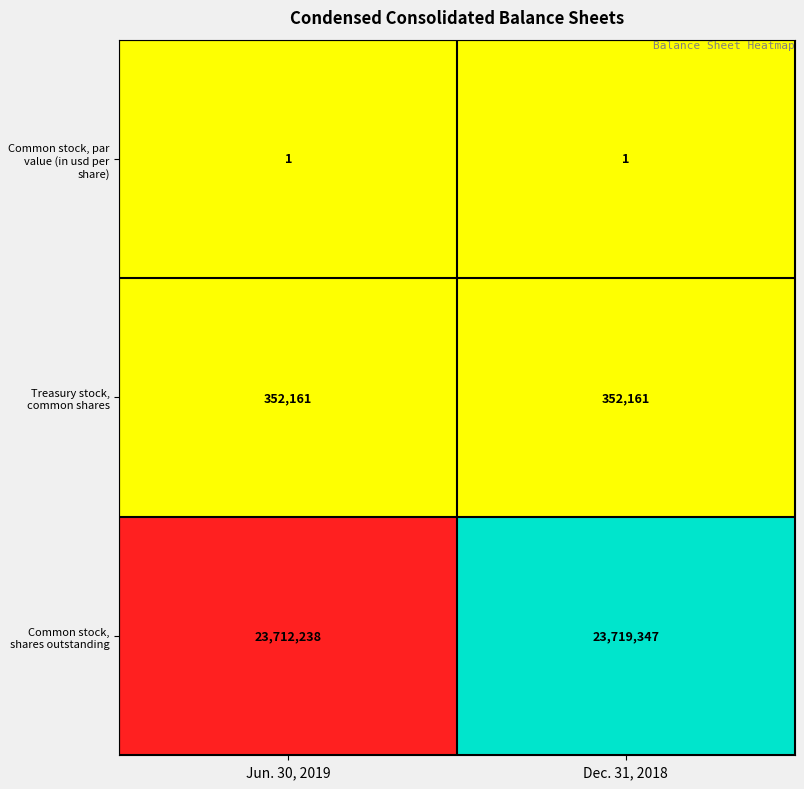

What is the sum of the Treasury stock, common shares values at Jun. 30, 2019 and Dec. 31, 2018?

704322